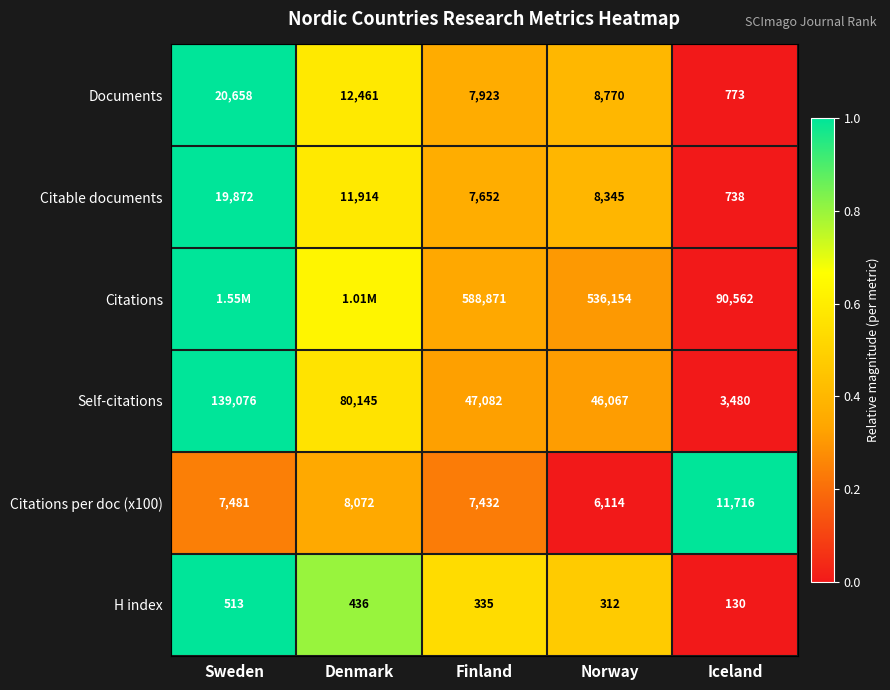

At which label is Documents closest to 10715?

Denmark